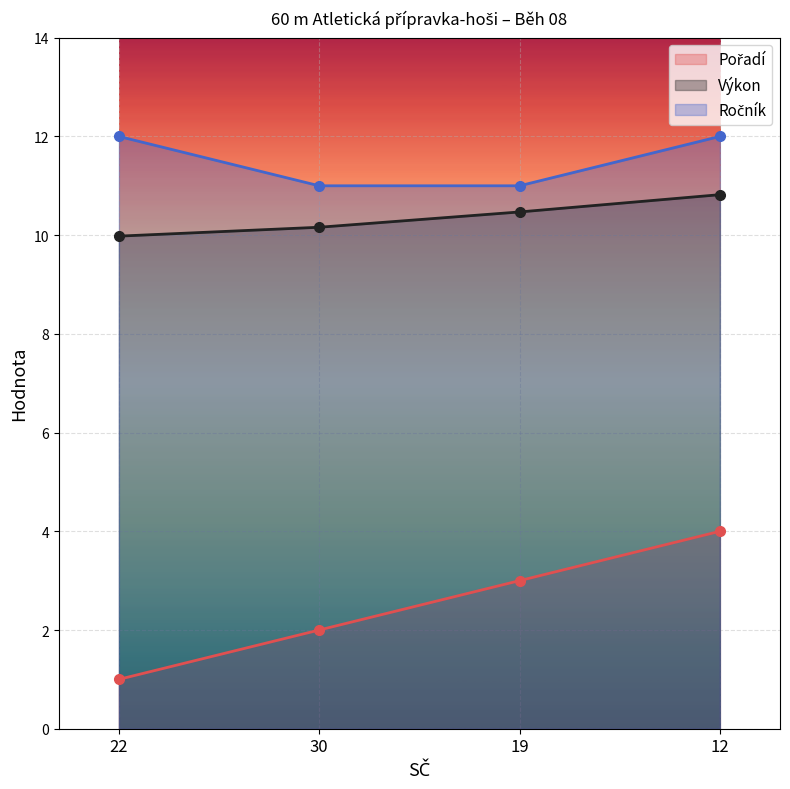

Rank the series by their maximum value, from highest to lowest.

Ročník (line), Výkon (line), Pořadí (line)